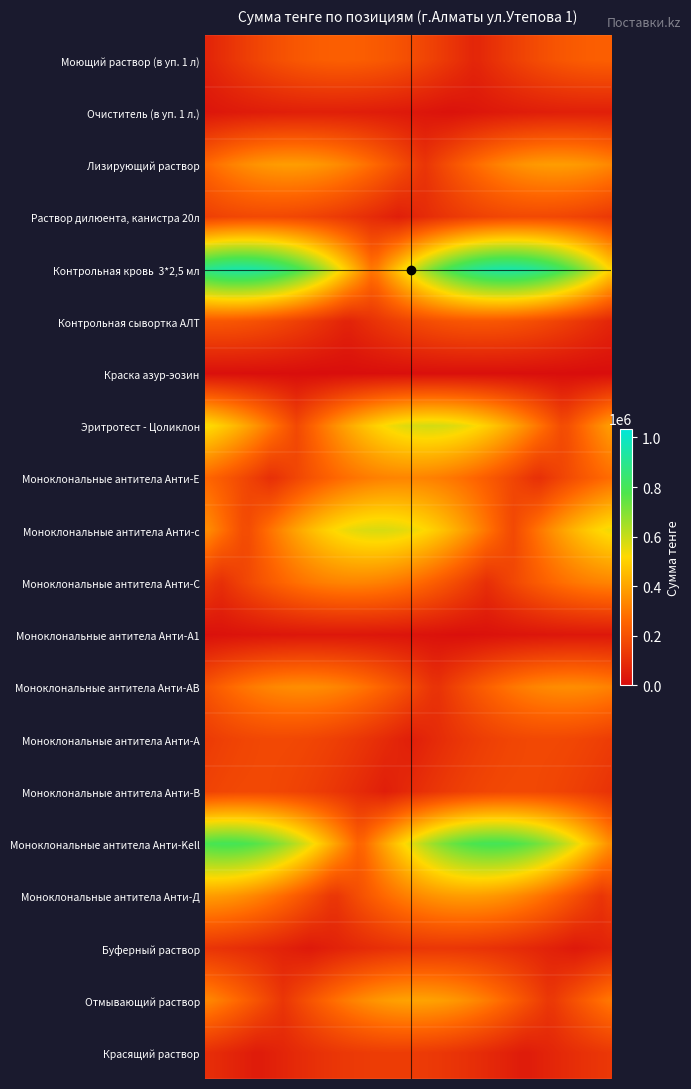

Which label corresponds to the smallest value in the chart?

Краска азур-эозин